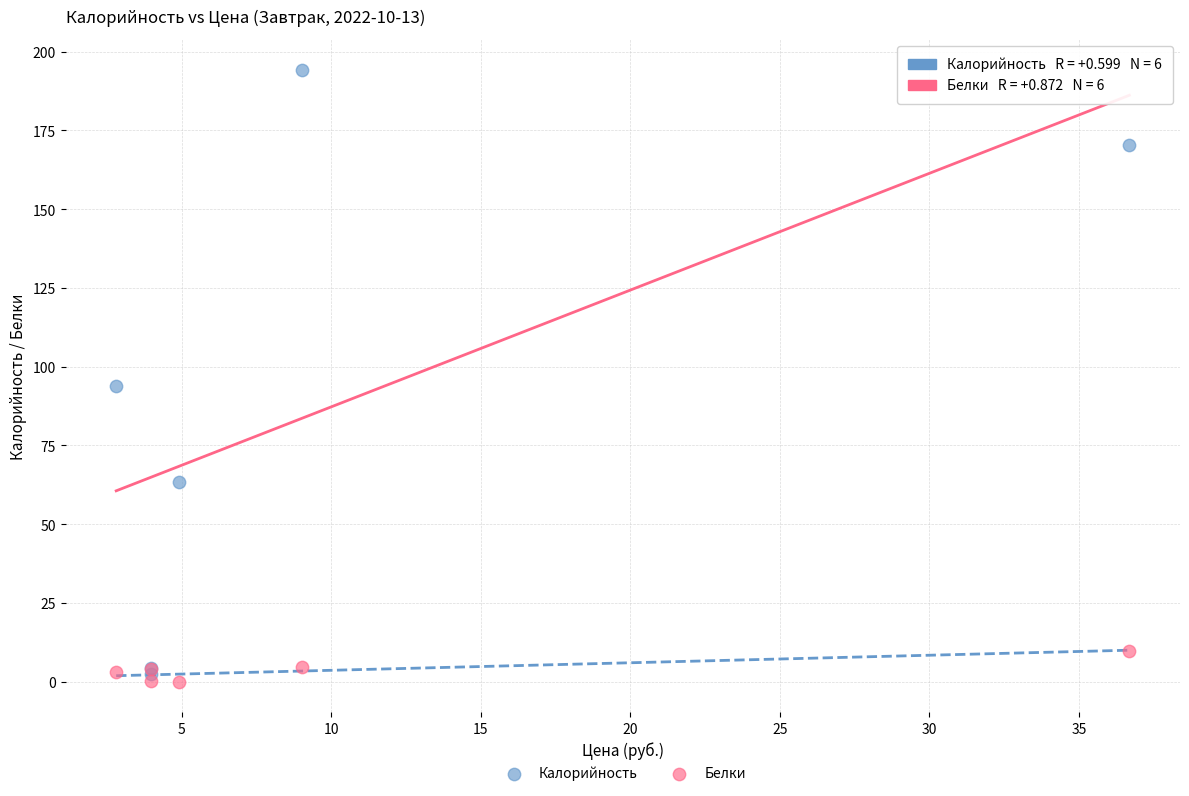

Across all series, what Y value is closest to 97?

93.8